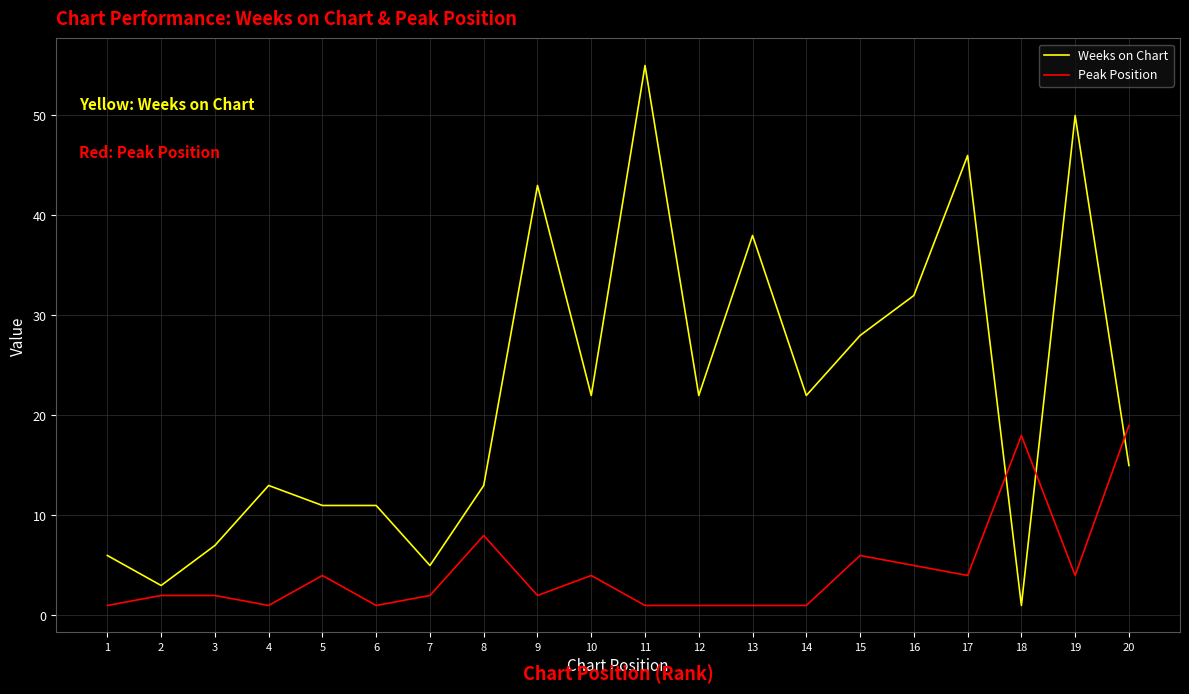

List the series in order of their peak value, lowest first.

Peak Position, Weeks on Chart